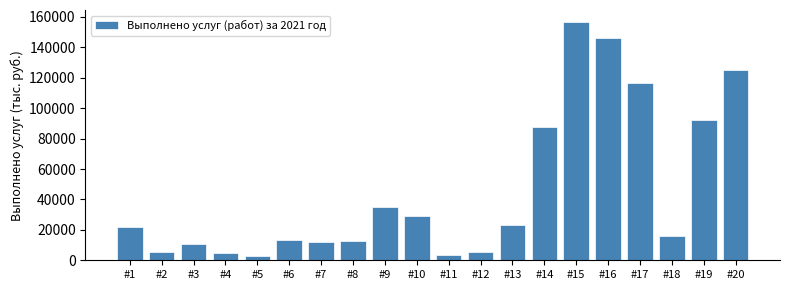

Reading right to left, list all the values displayed in this chart.

125283.2	92423.0	16066.3	116550.4	145877.1	156744.0	87552.7	23455.6	5374.1	3358.8	29445.5	34819.6	12707.5	12035.7	13379.2	2687.0	4702.3	10692.2	5374.1	22112.1